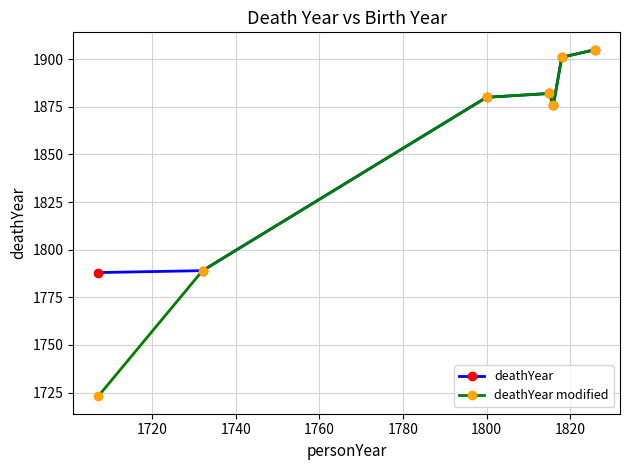

What is the lowest value of the deathYear series?

1788